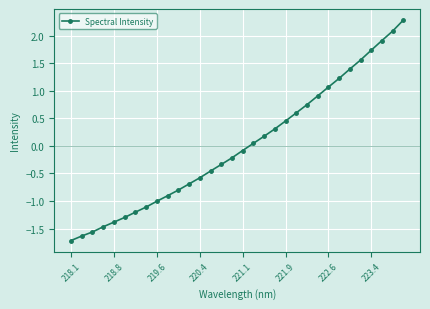

True or false: the data has more than 2 interior local peaks.

False